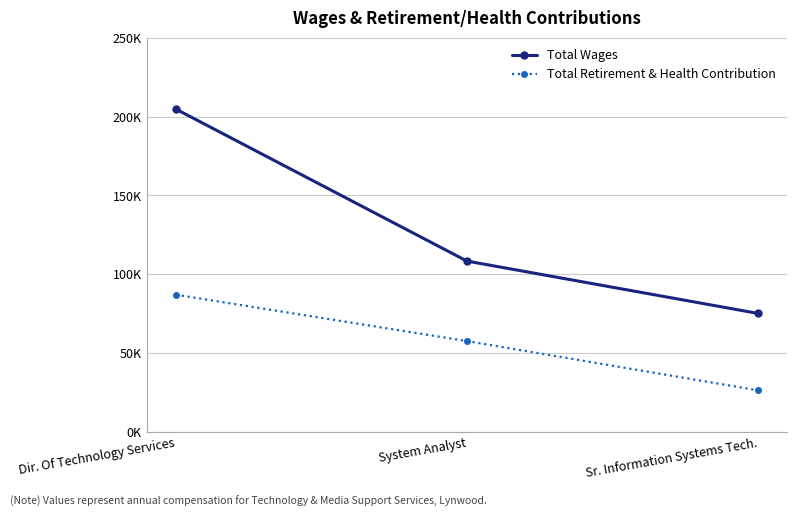

What is the value of the Total Wages point at the 2nd from the left?

108419